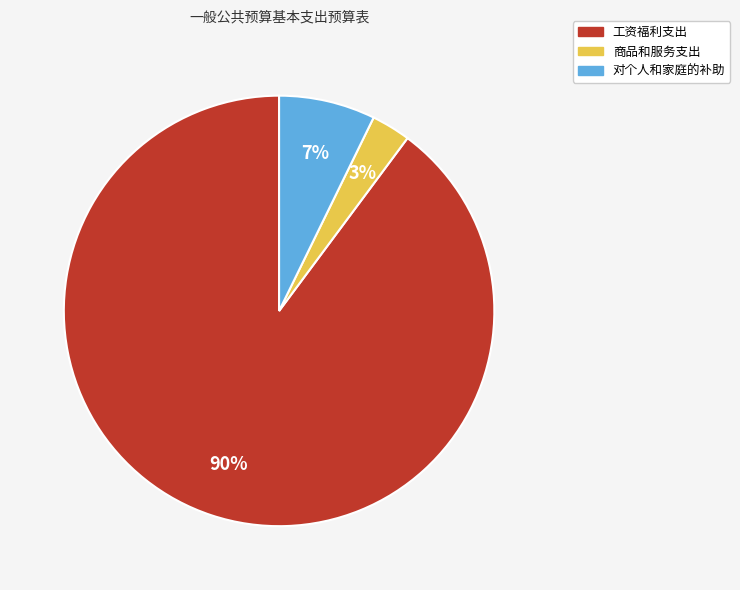

Do 商品和服务支出 and 工资福利支出 together represent more than half of the pie?

Yes